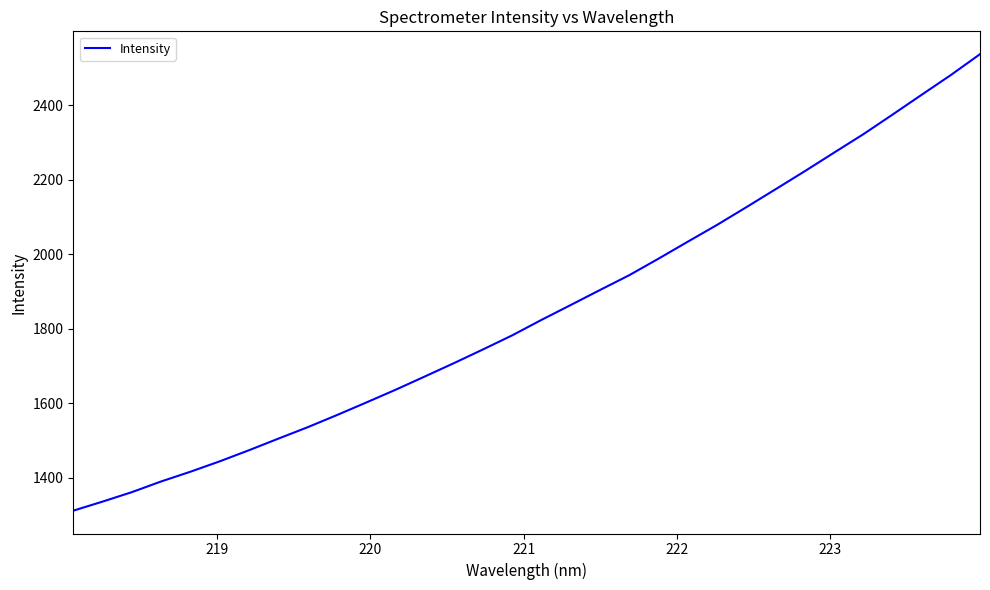

True or false: there are more than 0 points higher than both neighbors.

False